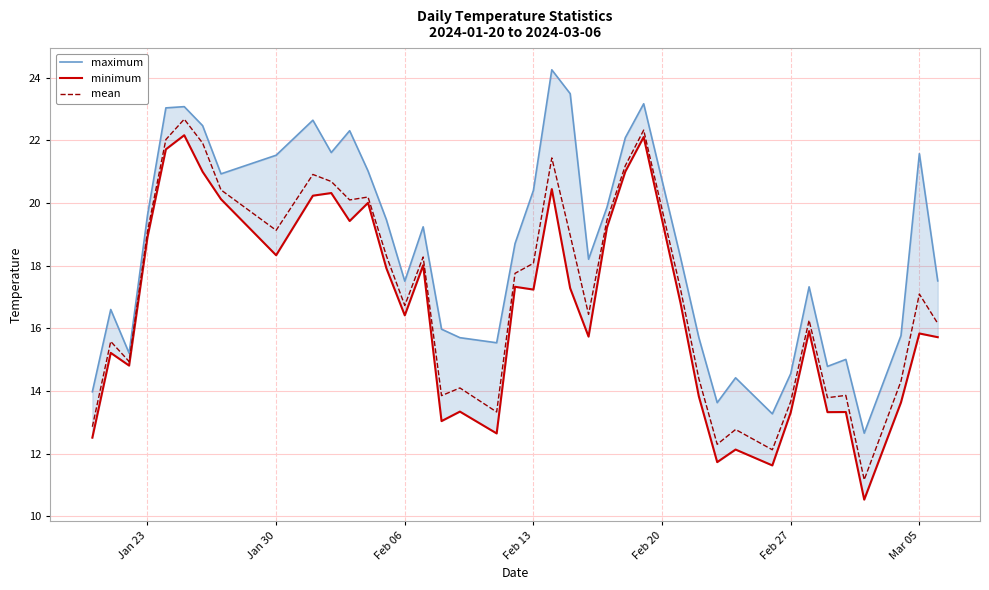

Is it true that mean equals 7.5 at Feb 13?

False